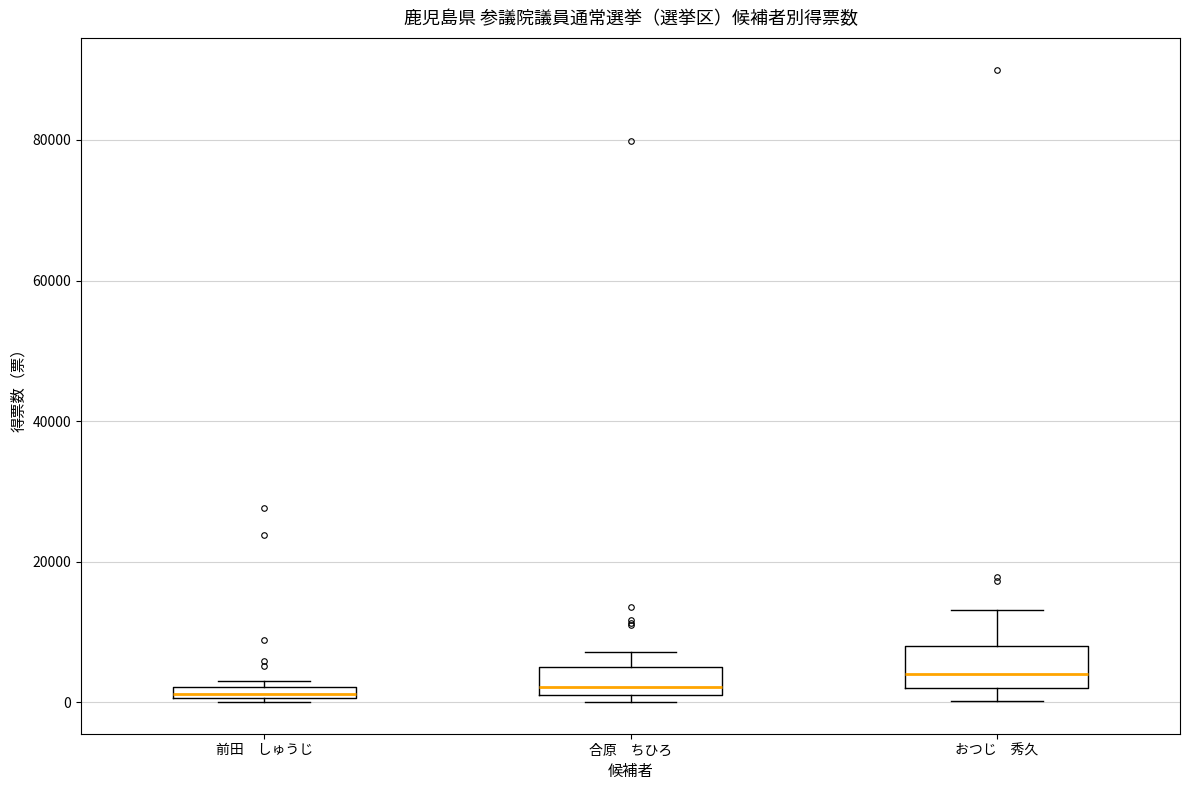

Comparing the boxes themselves (not the whiskers), which one is the tallest?

おつじ 秀久